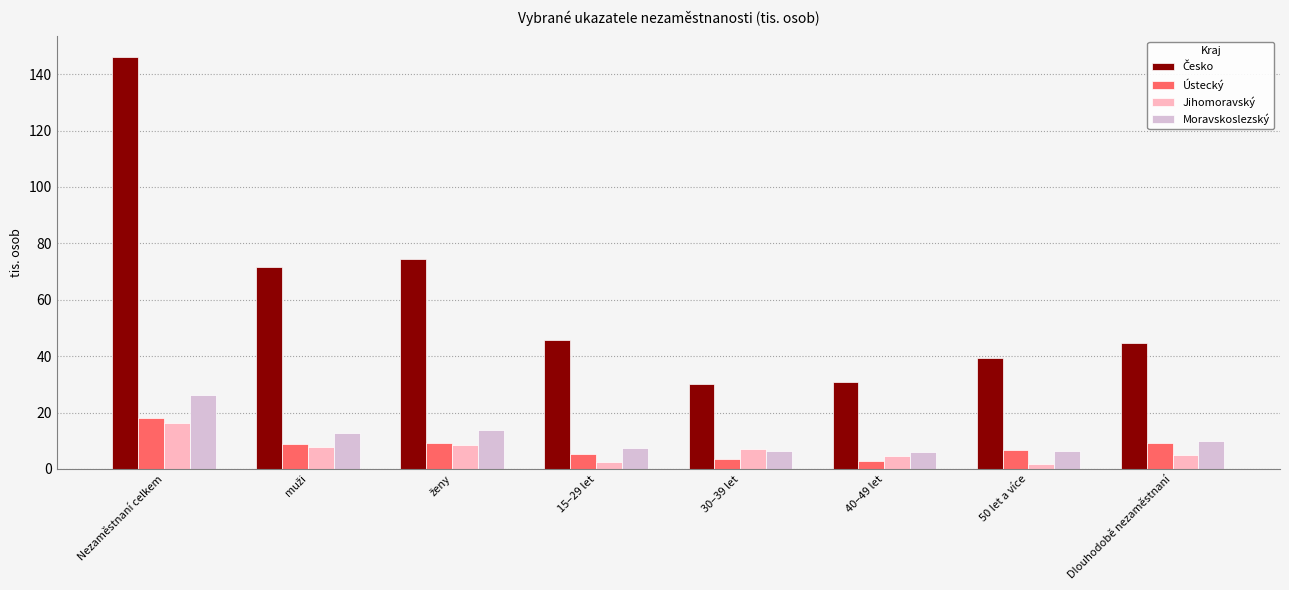

At which category does the chart reach its peak across all series?

Nezaměstnaní celkem